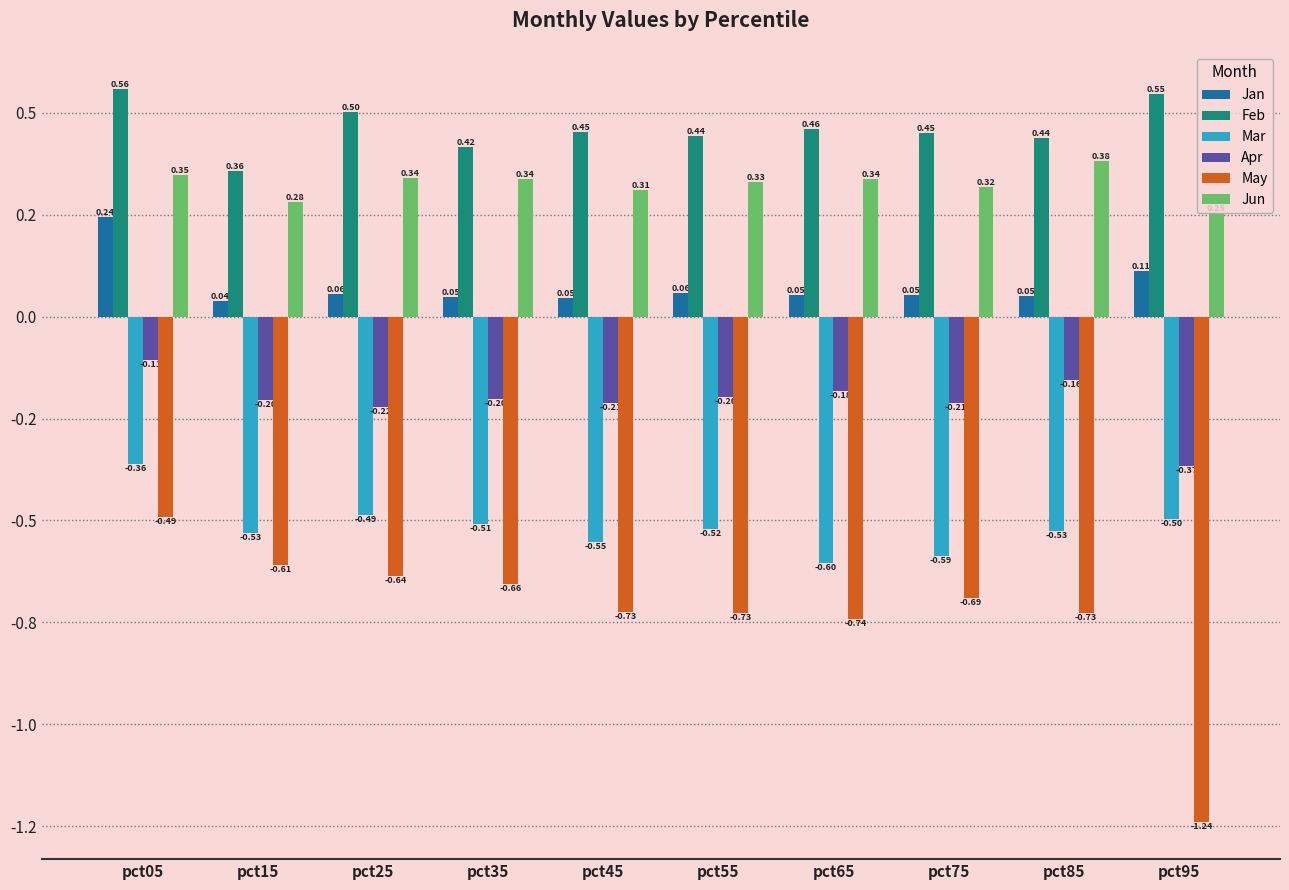

What are all the series names shown in the legend?

Jan, Feb, Mar, Apr, May, Jun